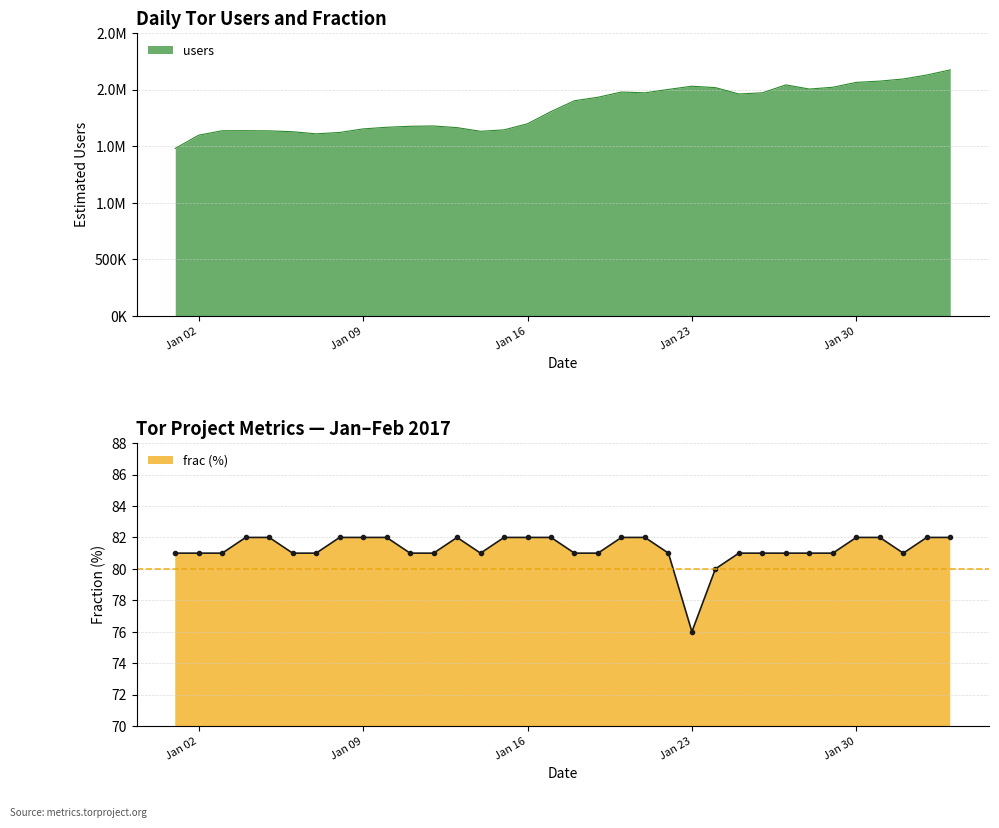

Does the chart have visible grid lines?

Yes